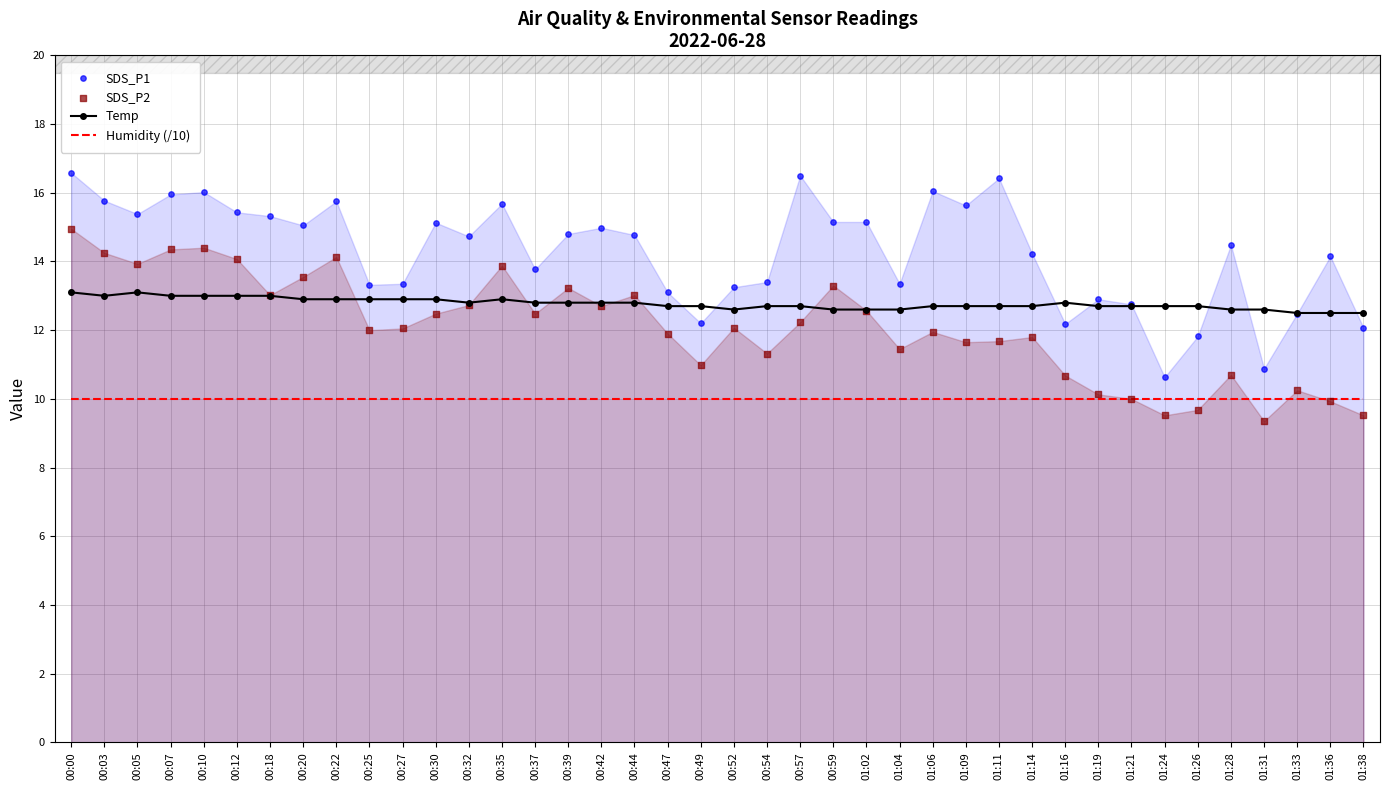

Which series reaches the minimum Y coordinate?

SDS_P2